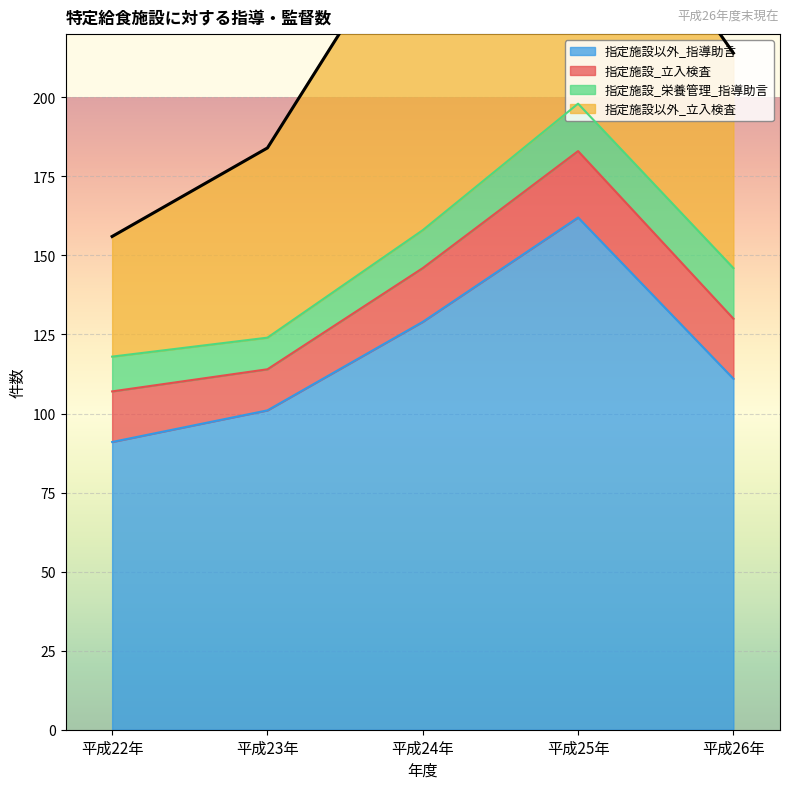

The value of 指定施設_栄養管理_指導助言 at 平成24年 is 4. True or false?

False